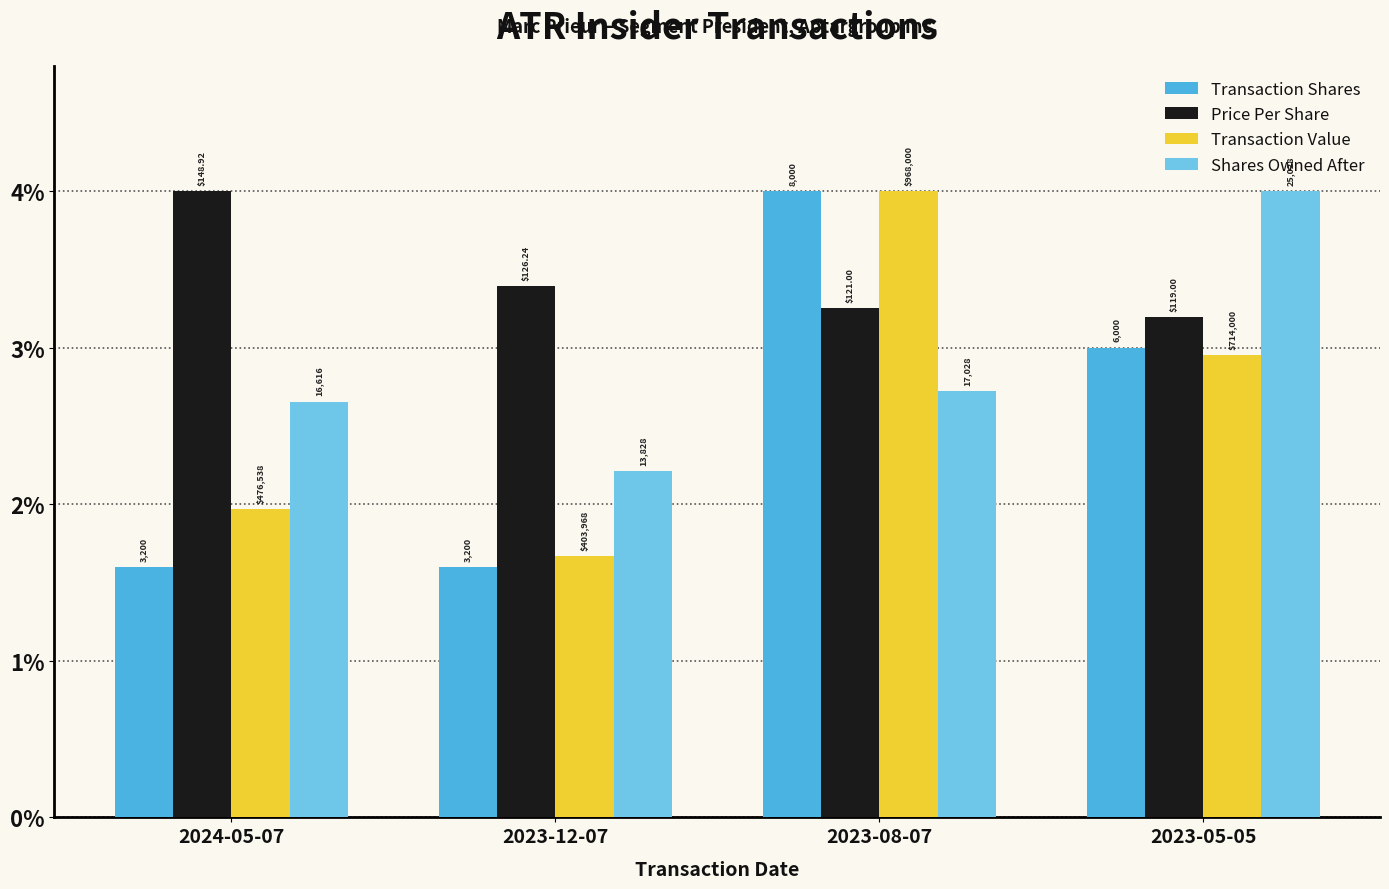

Which series changed the most between 2023-12-07 and 2023-05-05?

Shares Owned After